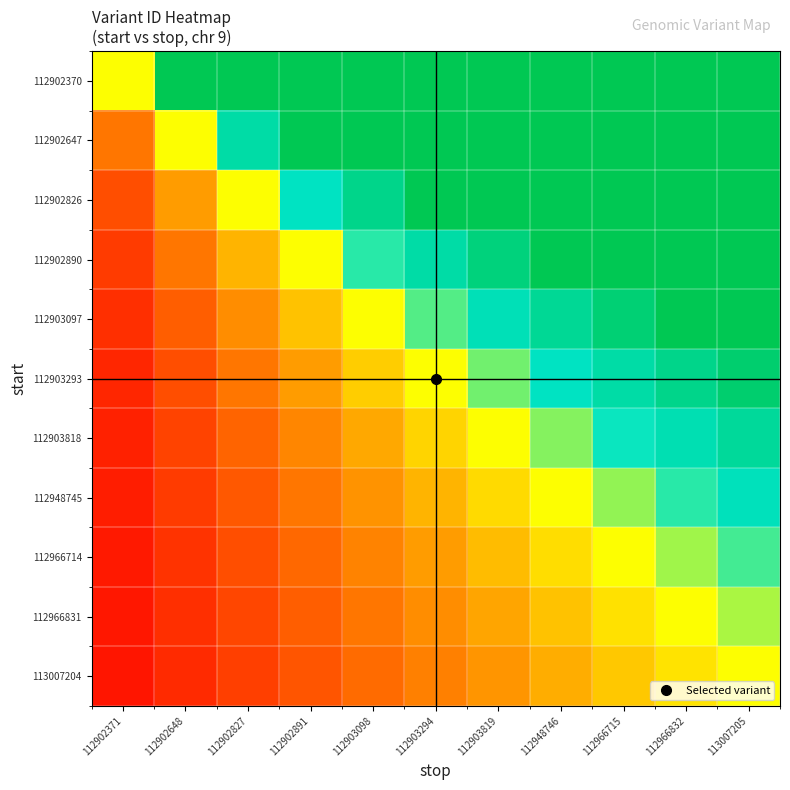

List the series in order of their peak value, lowest first.

113007204, 112966831, 112966714, 112948745, 112903818, 112903293, 112902370, 112902647, 112902826, 112902890, 112903097